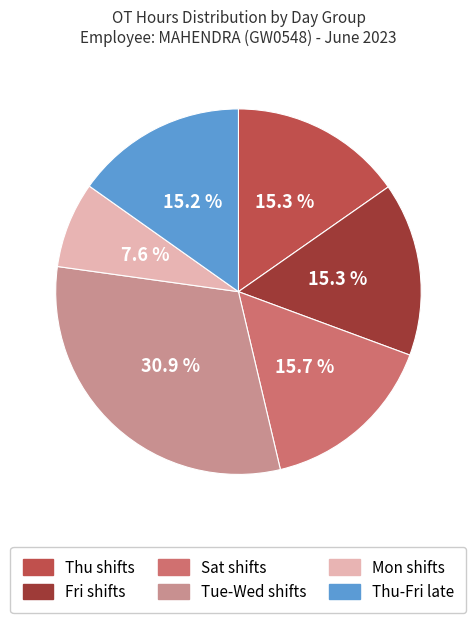

What is the largest slice in the pie chart?

Tue-Wed shifts